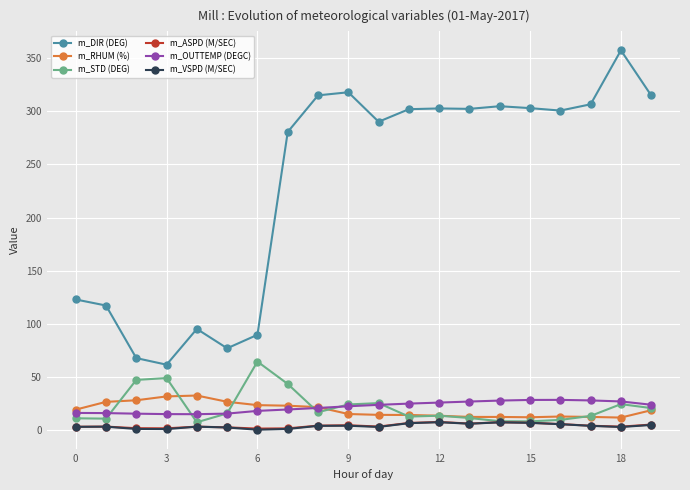

True or false: m_DIR (DEG) has more than 2 points higher than both neighbors.

True